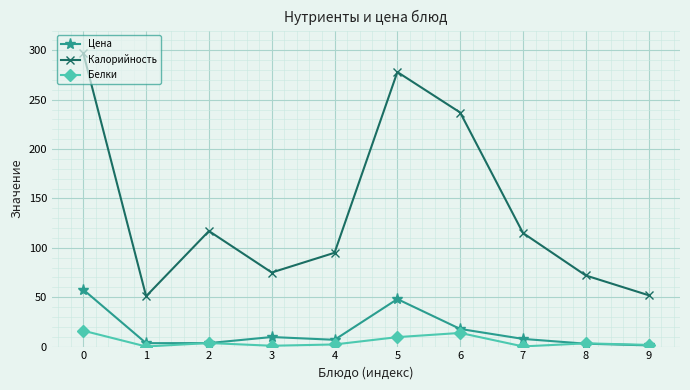

What is the value of the Цена point at the 9th from the left?

2.9